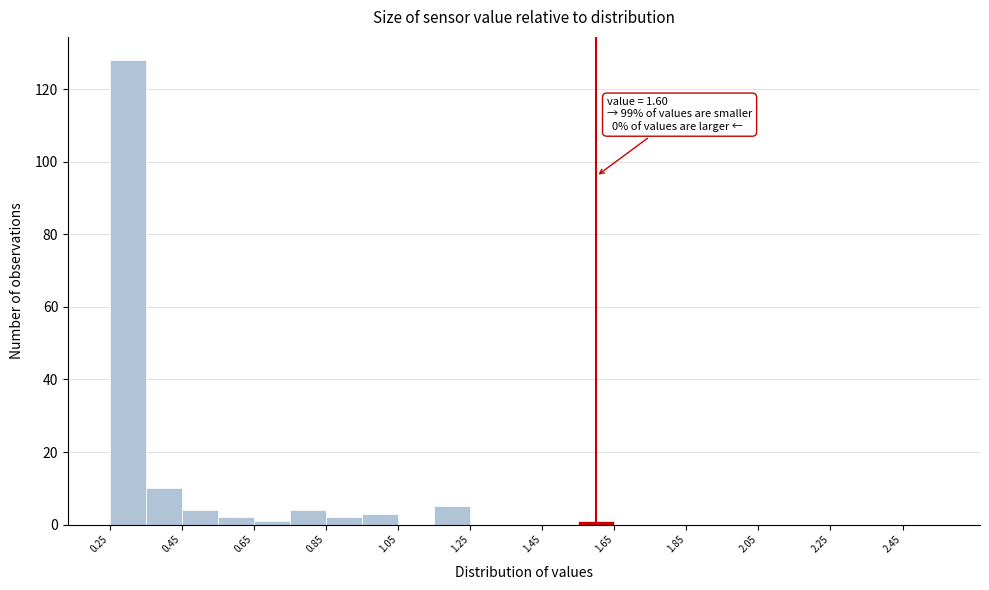

Over which range of the x-axis is the bar tallest?

0.25 to 0.35